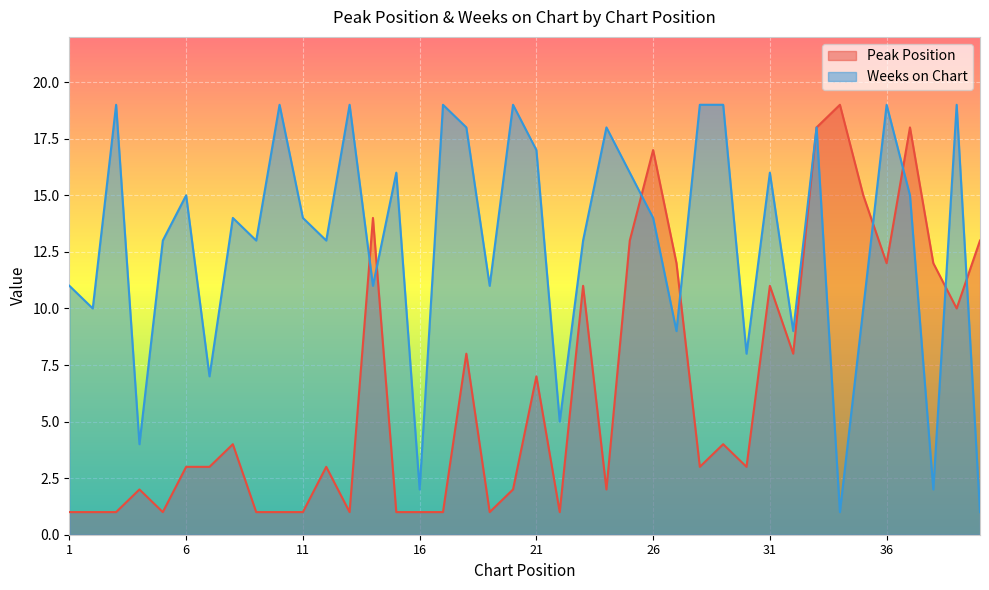

How many series are shown in this chart?

2